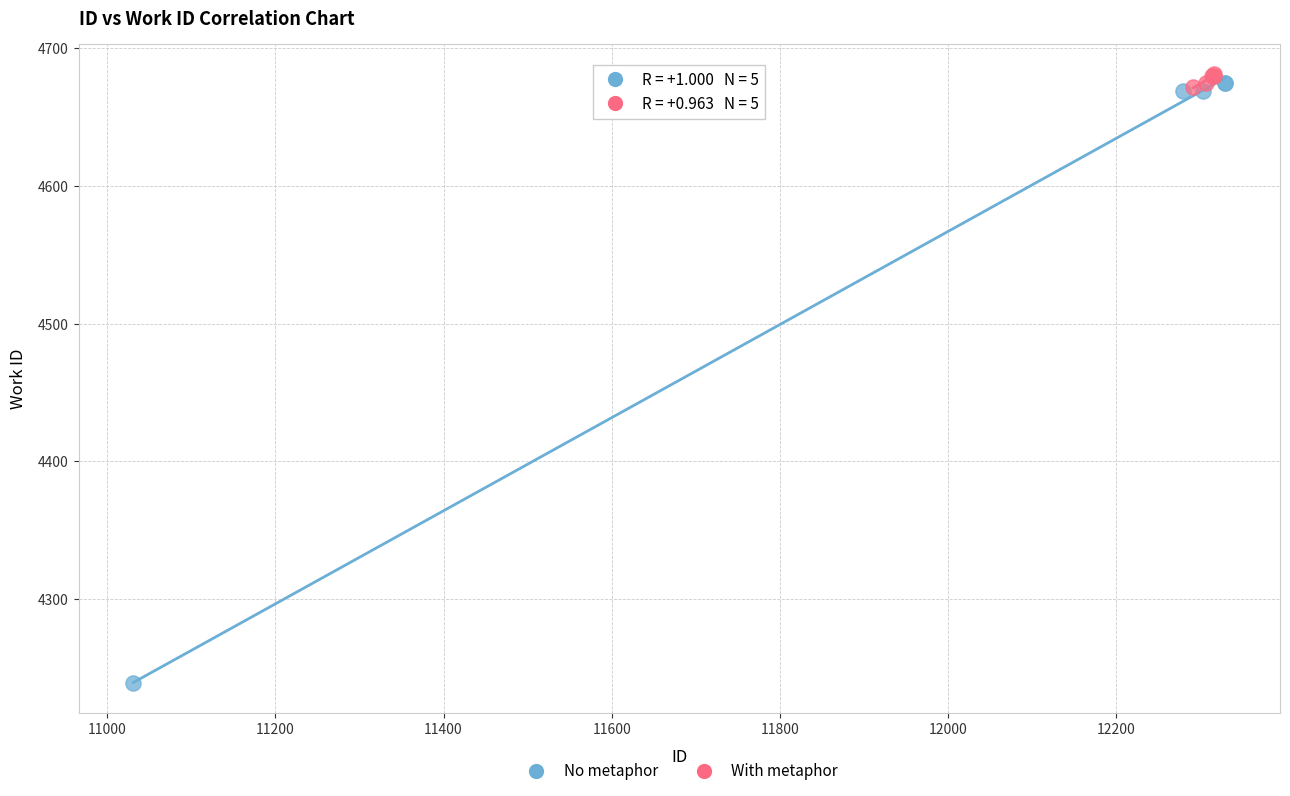

Which series has the widest spread of Y values?

No metaphor